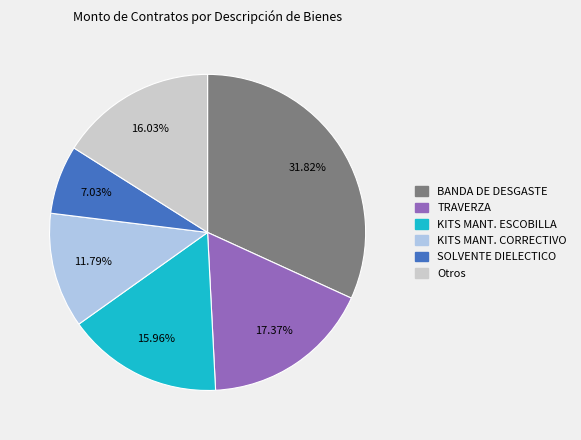

Is there any slice that represents more than half of the pie?

No